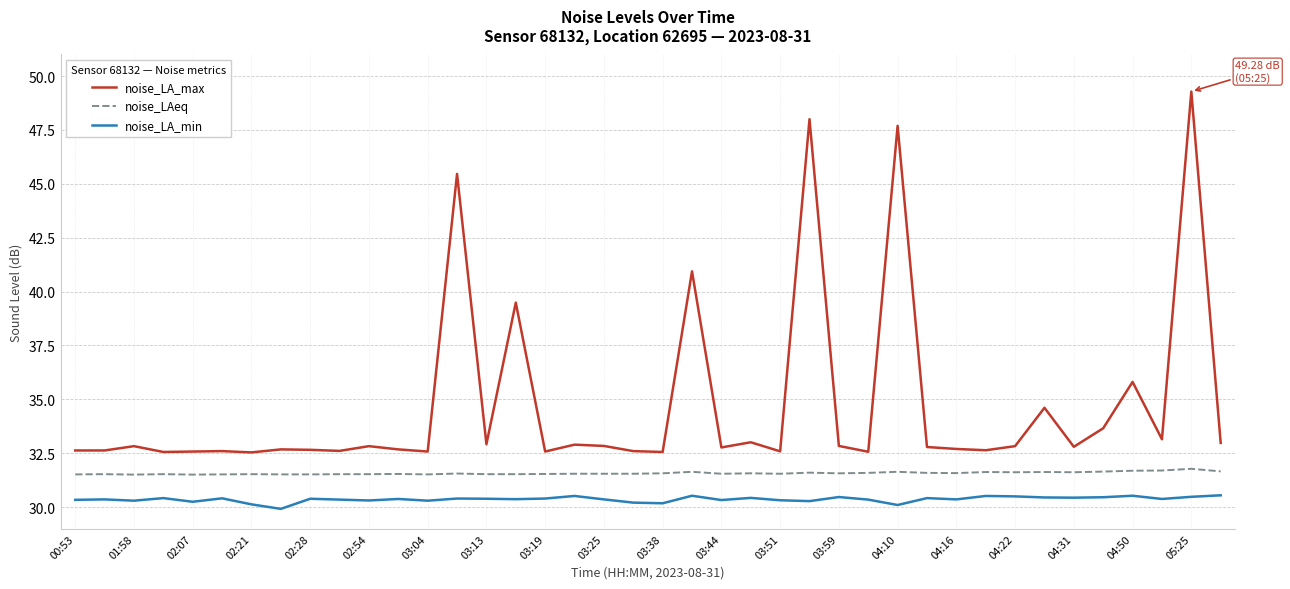

What is the lowest value of the noise_LA_max series?

32.5